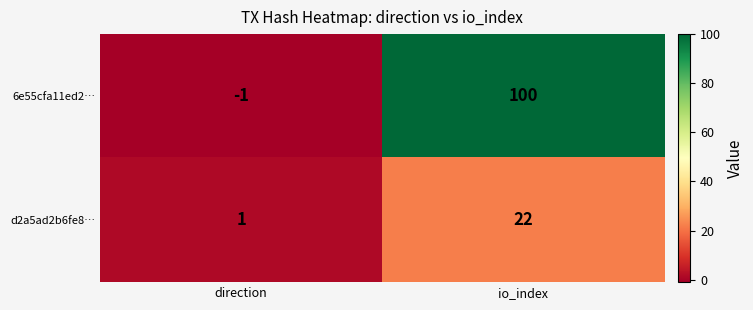

Which series has the largest total across all categories?

6e55cfa11ed2…